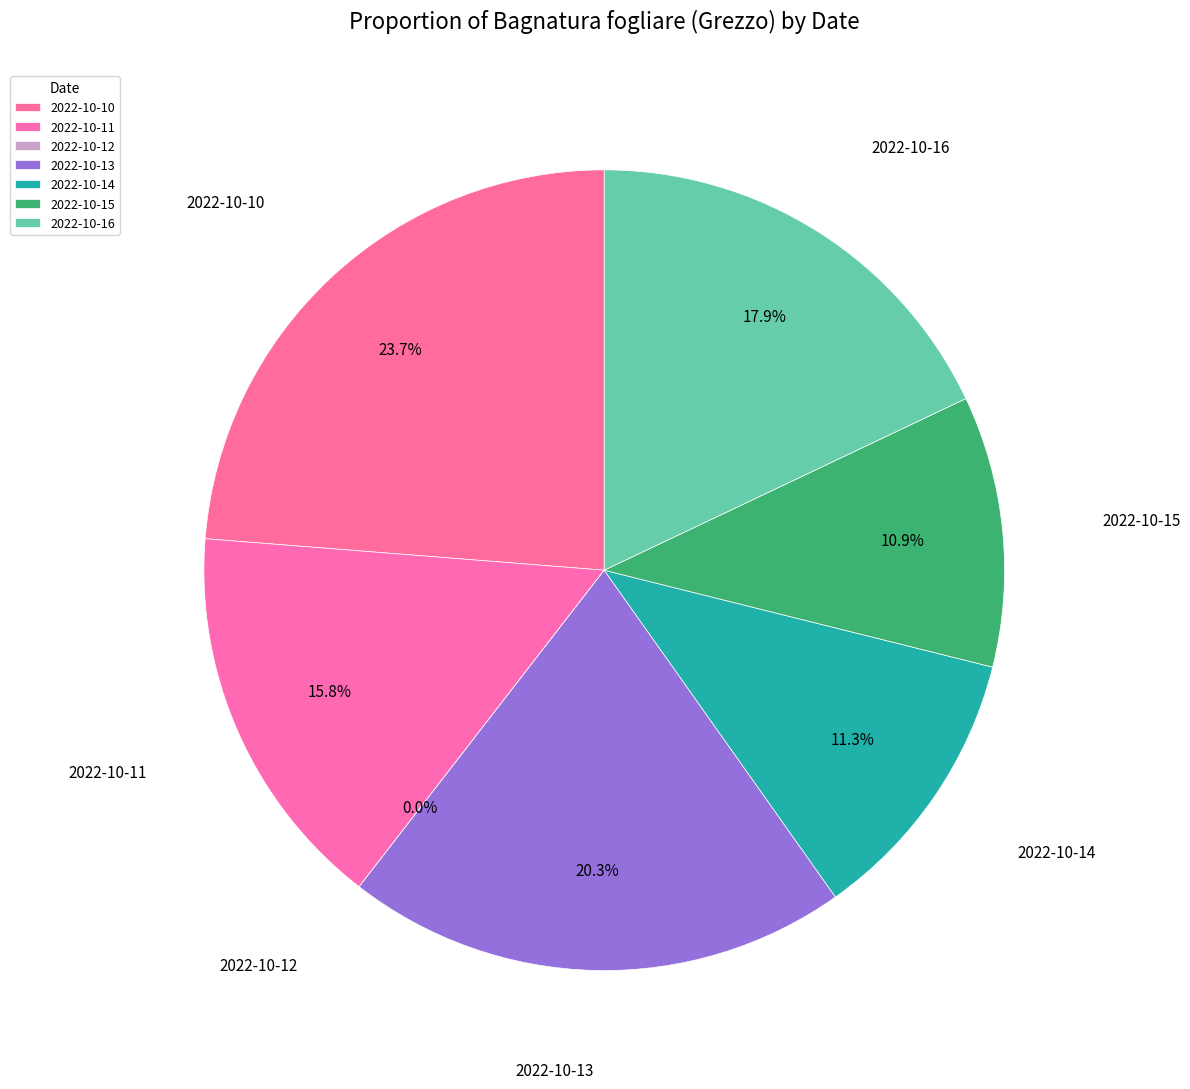

To the nearest percent, what is the combined percentage of 2022-10-14 and 2022-10-16?

29%